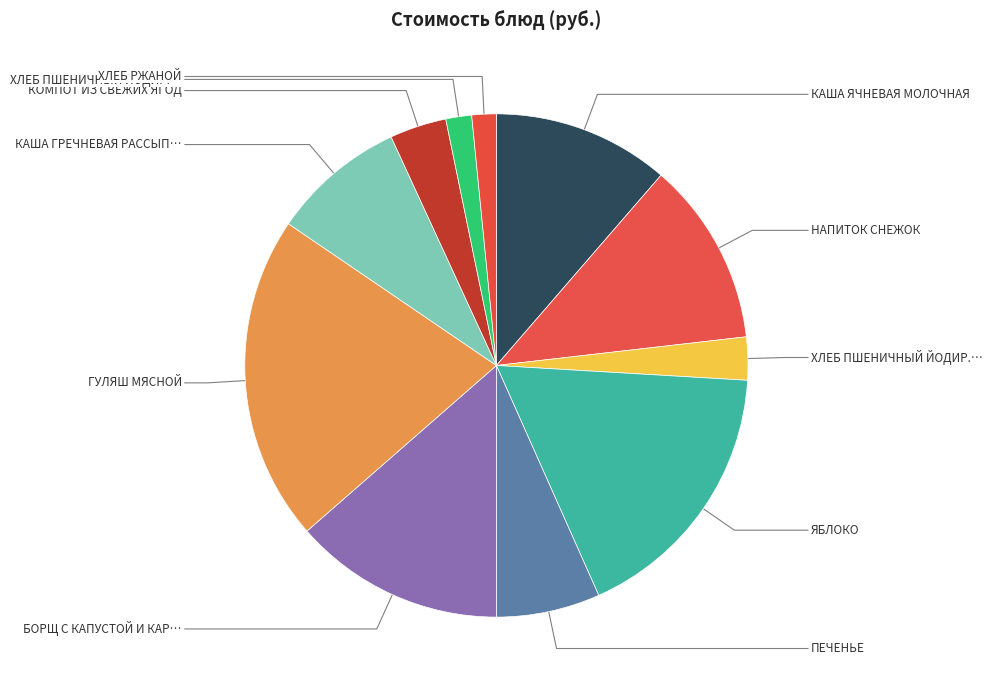

Count the number of slices in the pie.

11